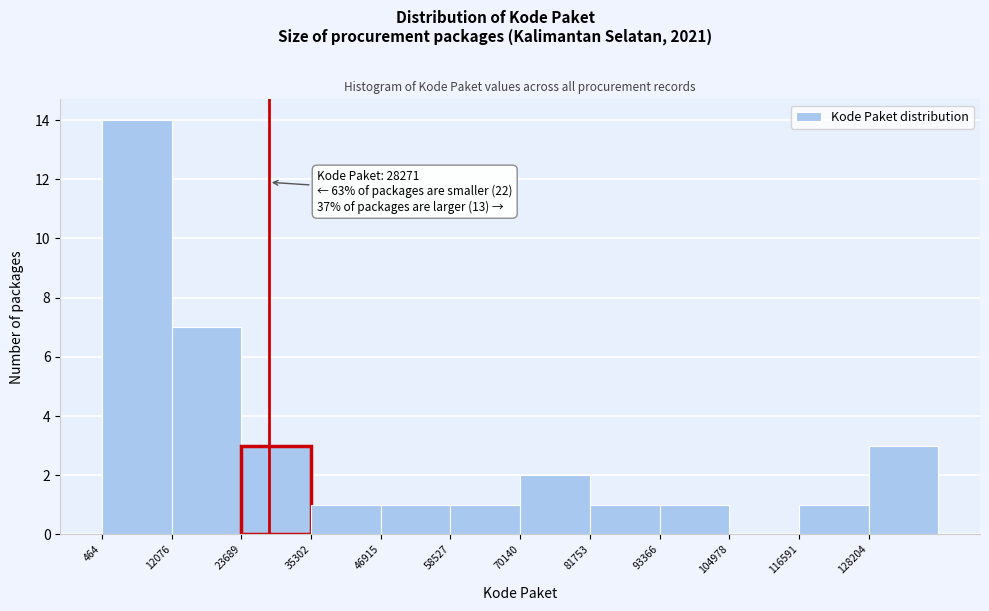

Over which range of the x-axis is the bar tallest?

0 to 12000